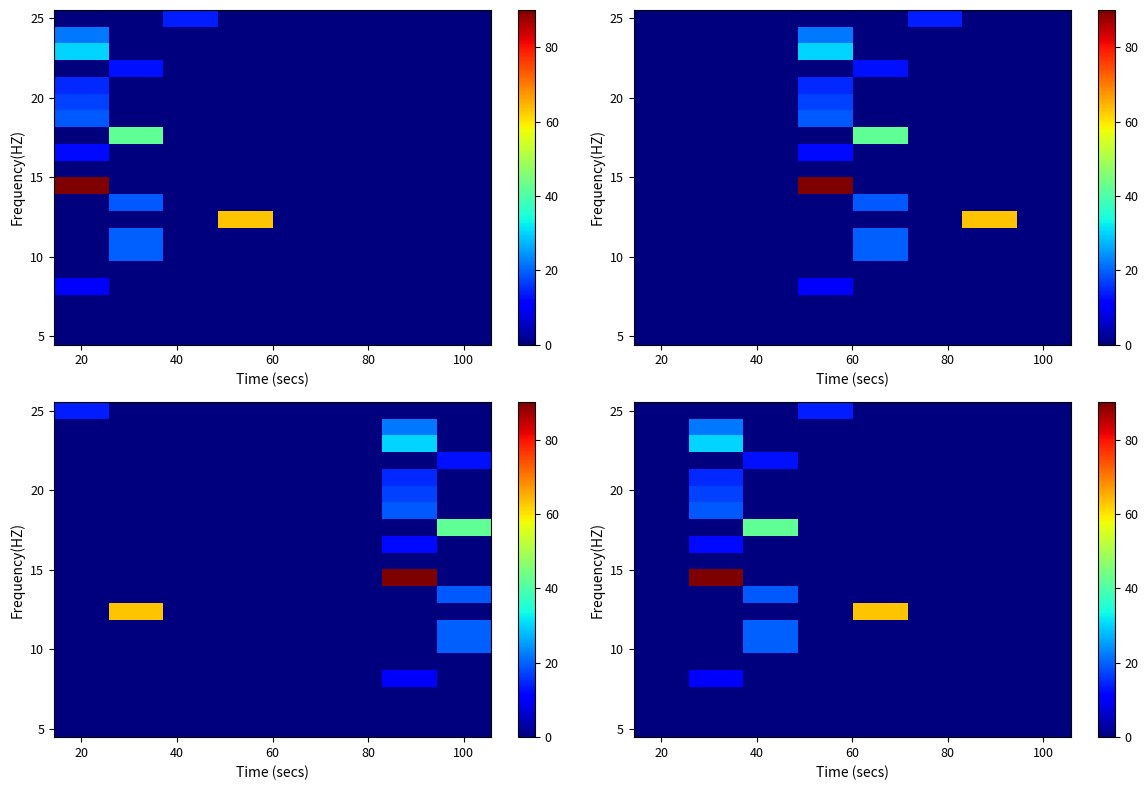

How many categories are shown in the chart?

8